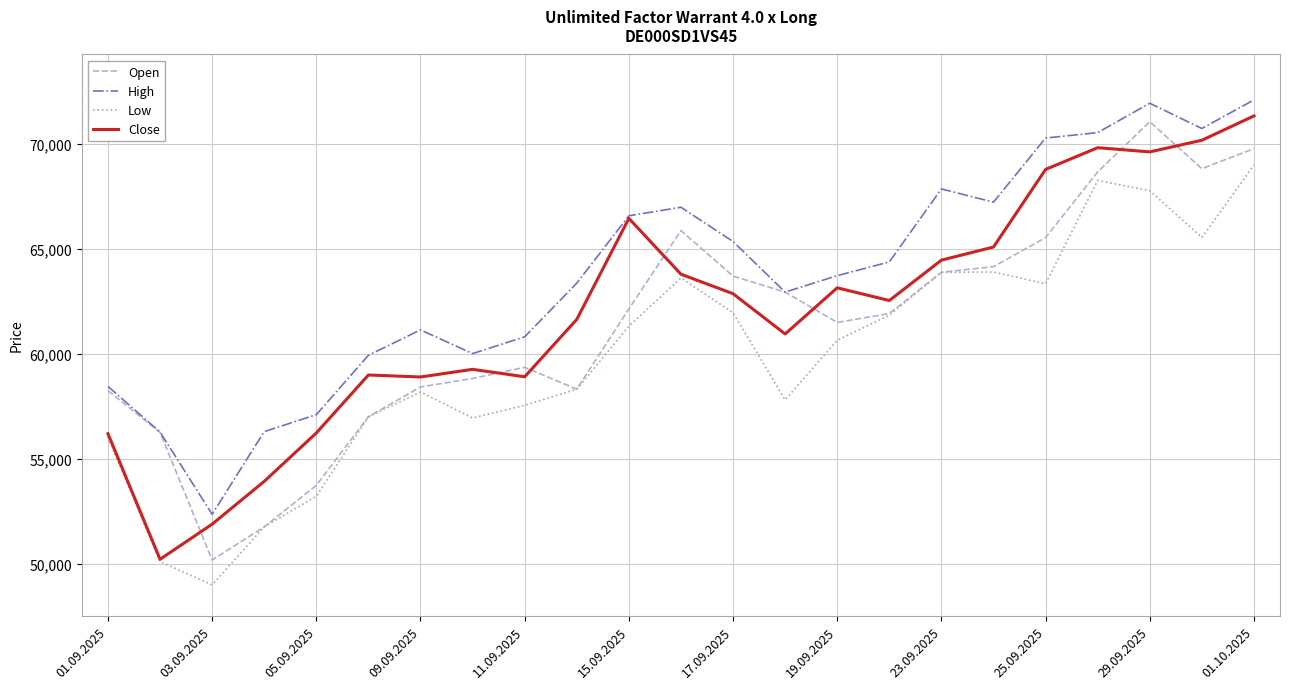

What is the average value of the Low series?

59866